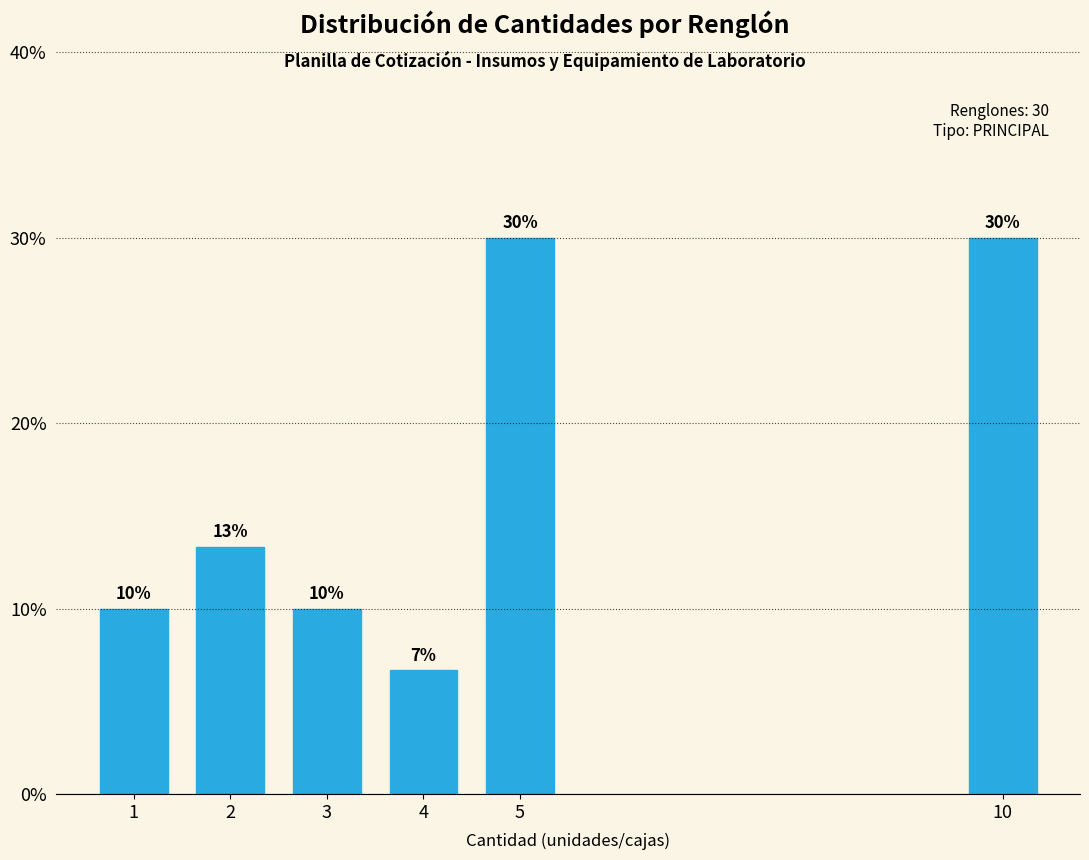

How many values are between 10 and 30?

5